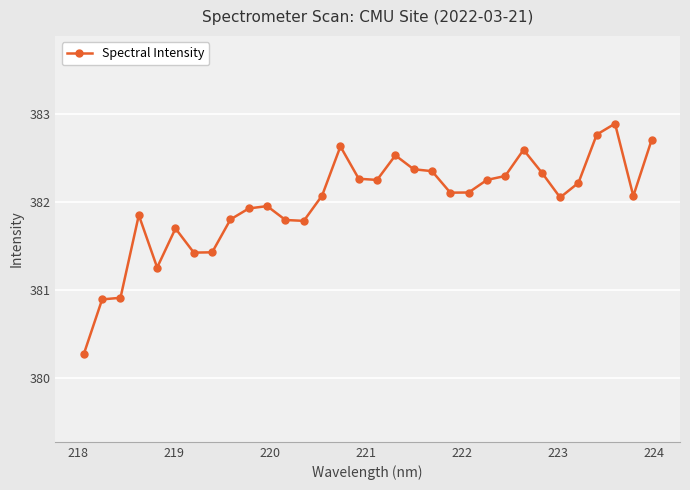

What is the average value?

382.0